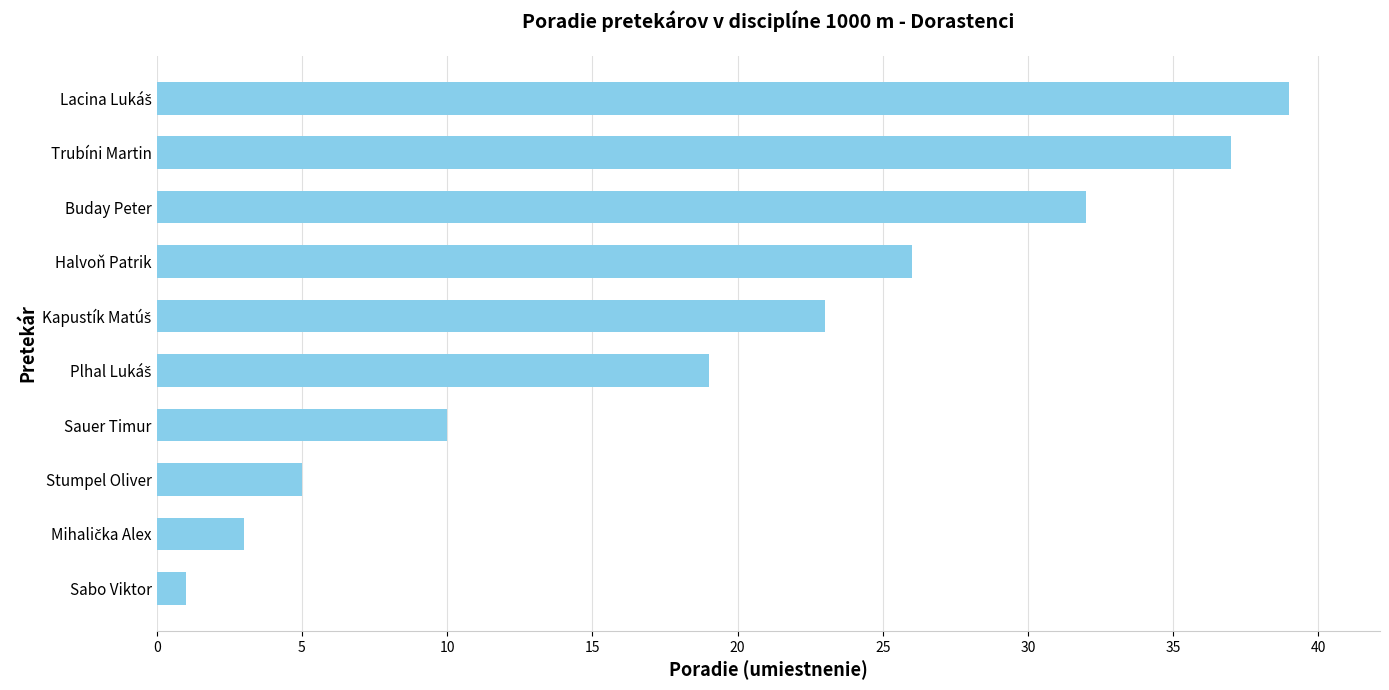

How many data points are less than 23?

5